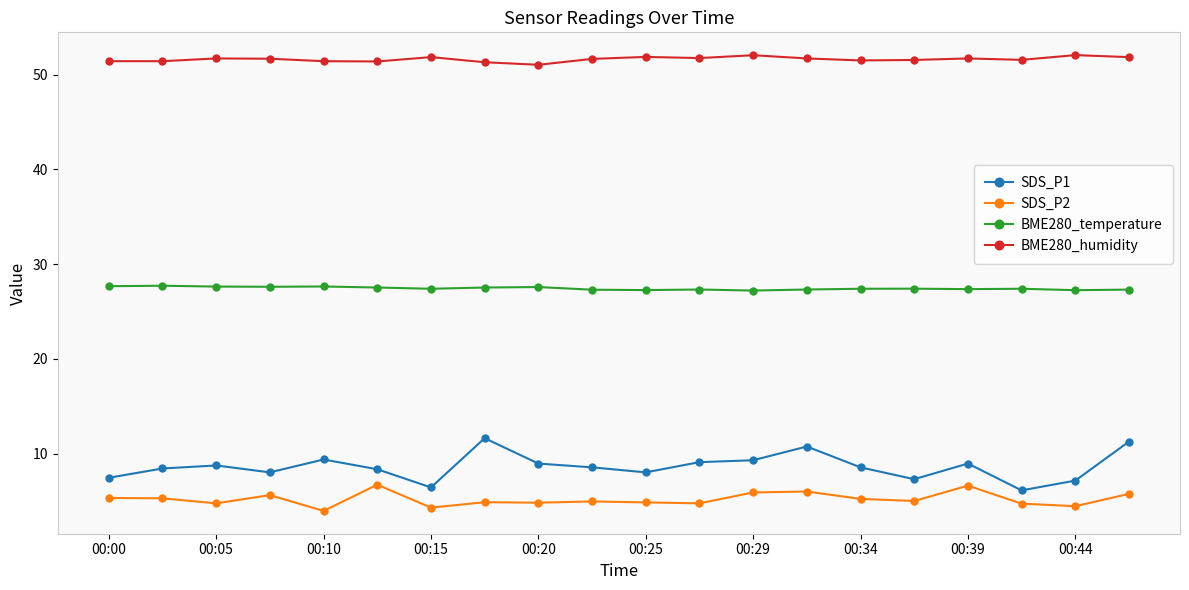

True or false: BME280_humidity has more than 1 points higher than both neighbors.

True